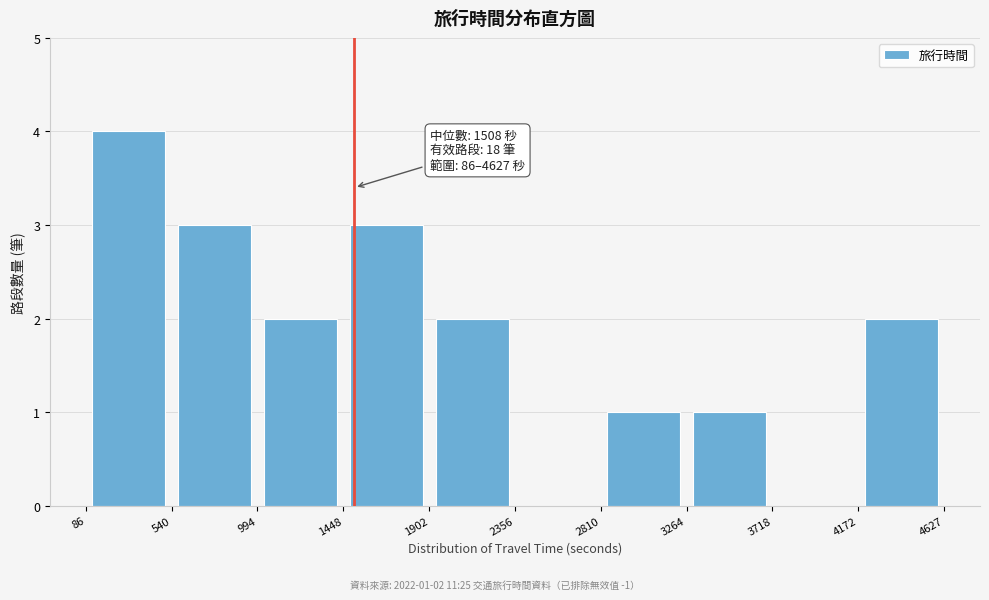

Over which range of the x-axis is the bar tallest?

86 to 540